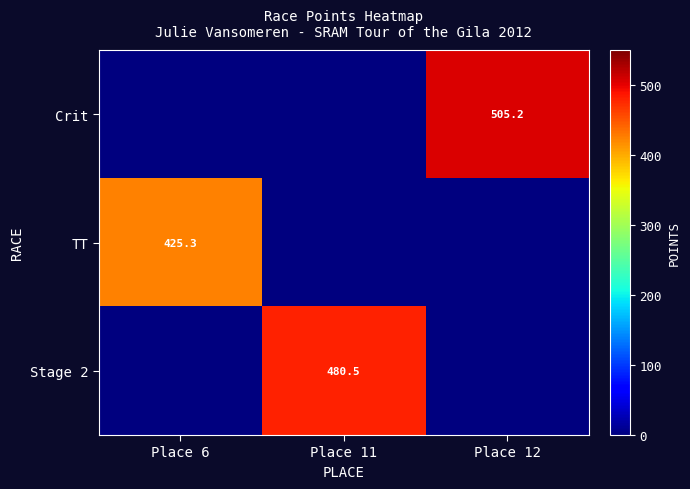

Is it true that Crit equals 784.0 at Place 12?

False